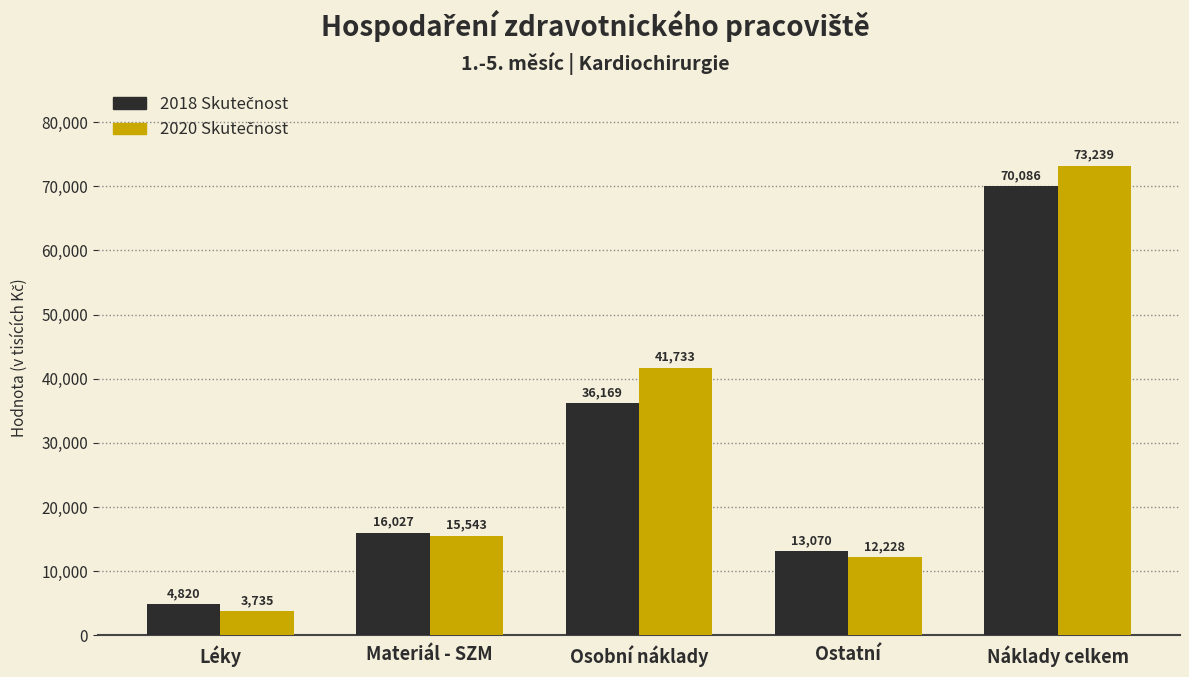

What is the label of the 1st bar from the left?

Léky